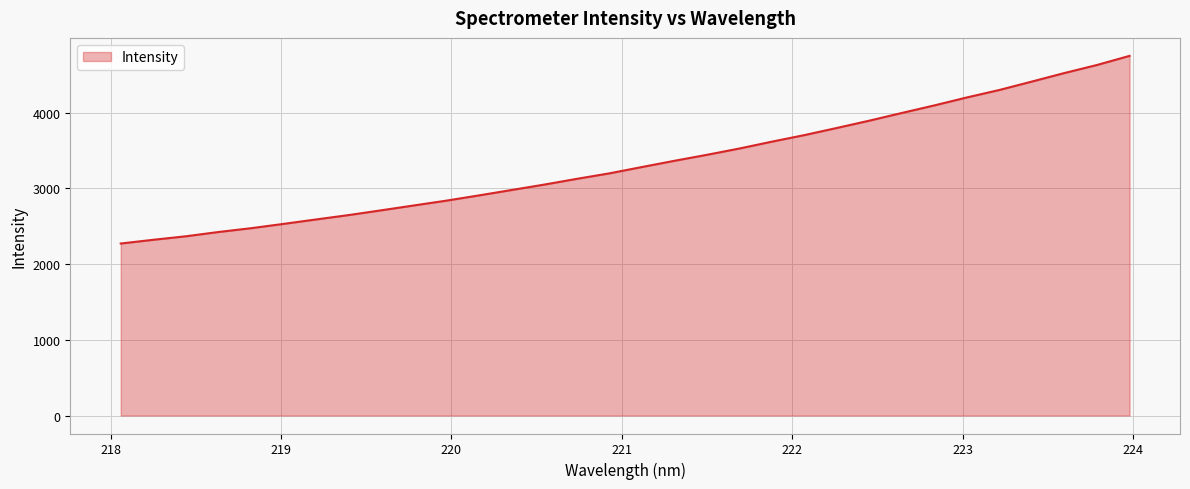

What is the minimum value shown in the chart?

2271.5